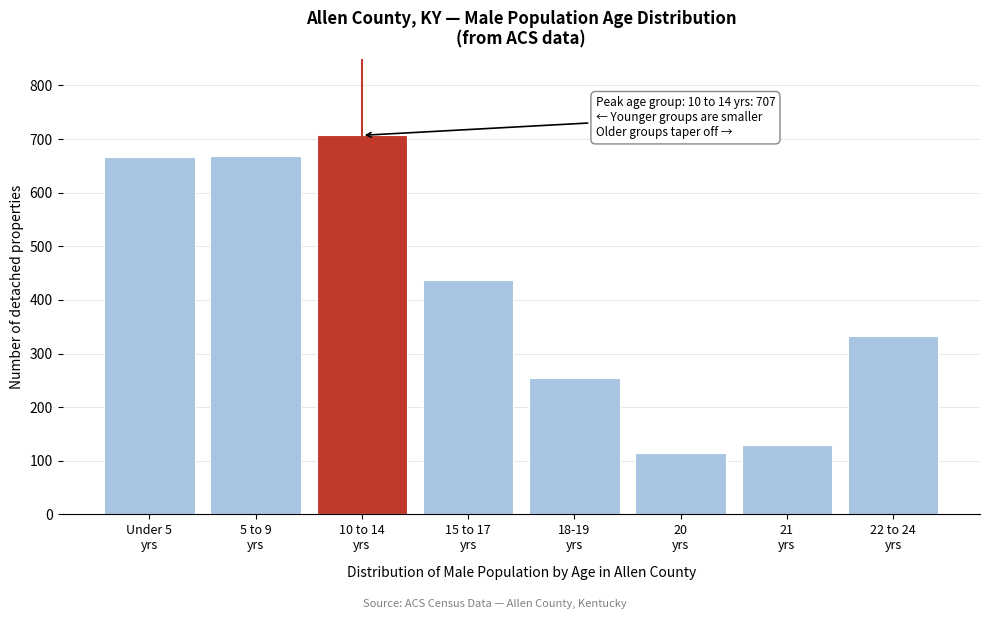

What is the greatest value displayed?

707